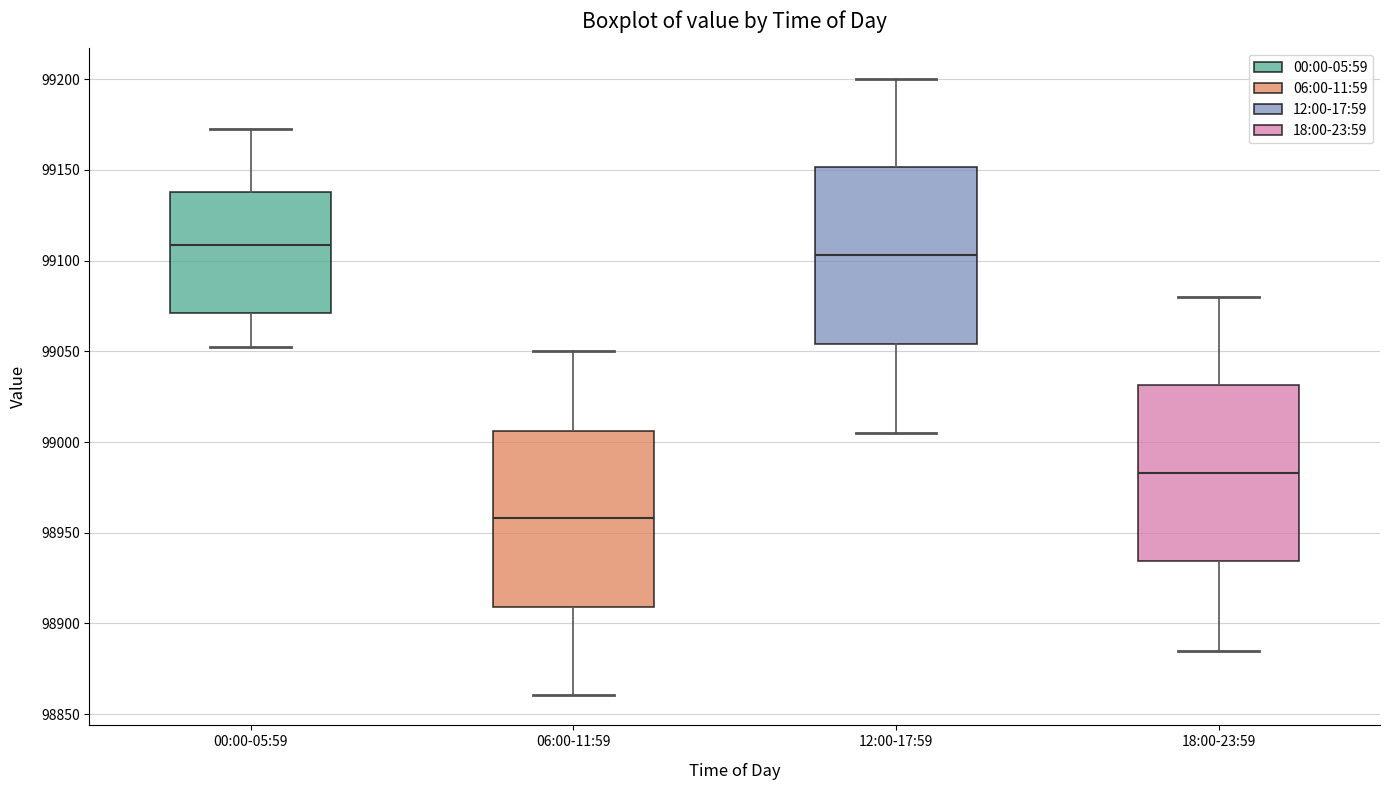

Where is the lower edge of the box for 12:00-17:59 on the y-axis? The values are not printed on the chart, so give them approximately, as read against the axis.

99055